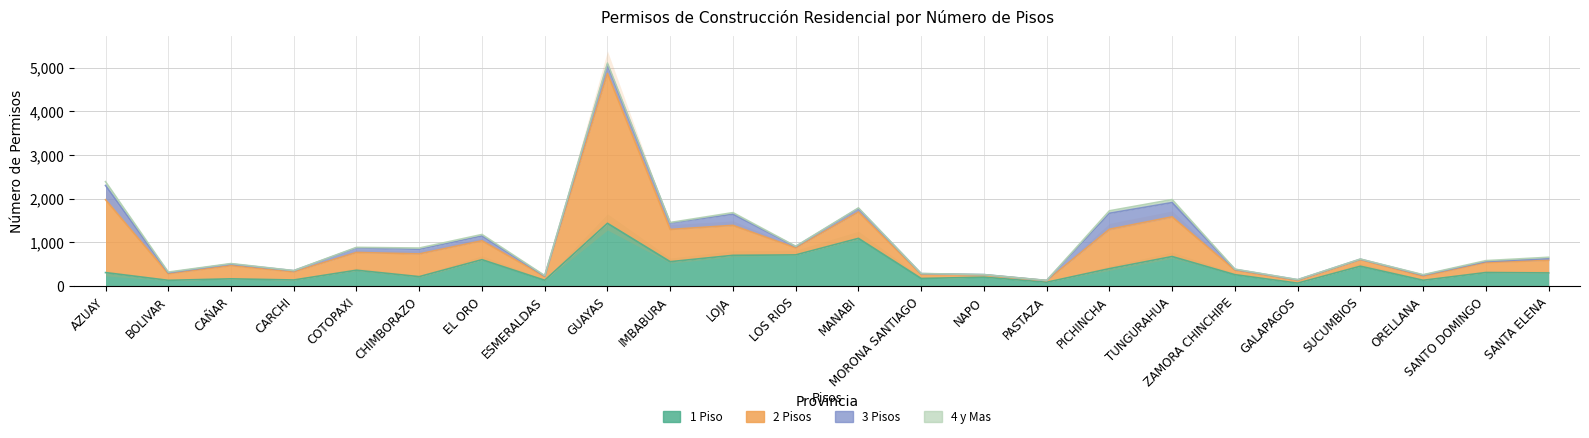

Which has a higher value, BOLIVAR or AZUAY?

AZUAY